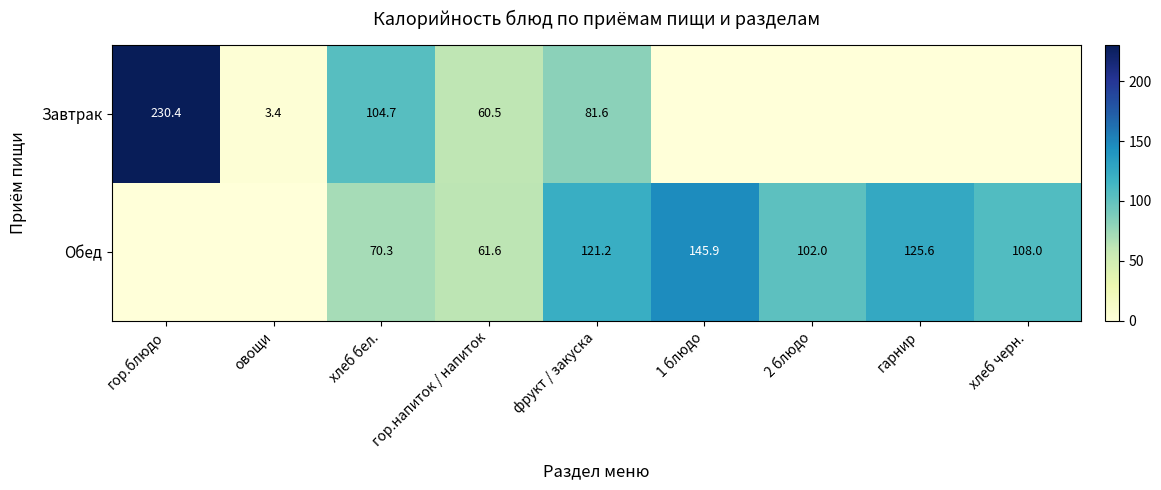

What is the greatest value displayed?

230.4